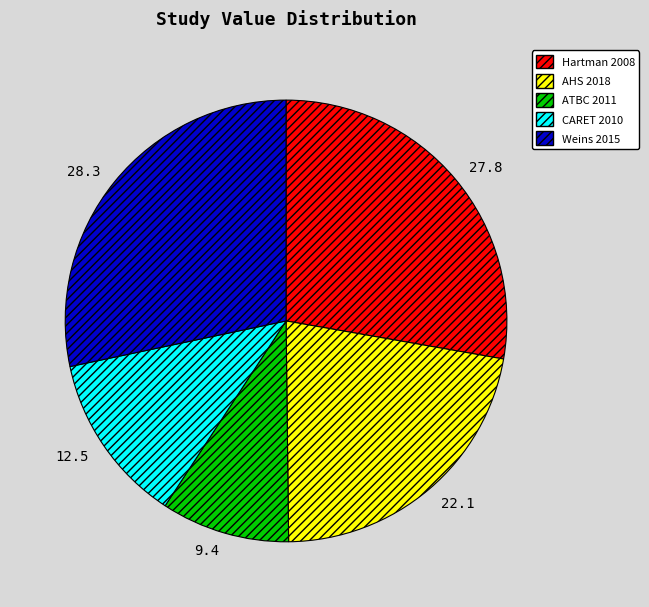

Rank the categories by value from lowest to highest.

ATBC 2011, CARET 2010, AHS 2018, Hartman 2008, Weins 2015